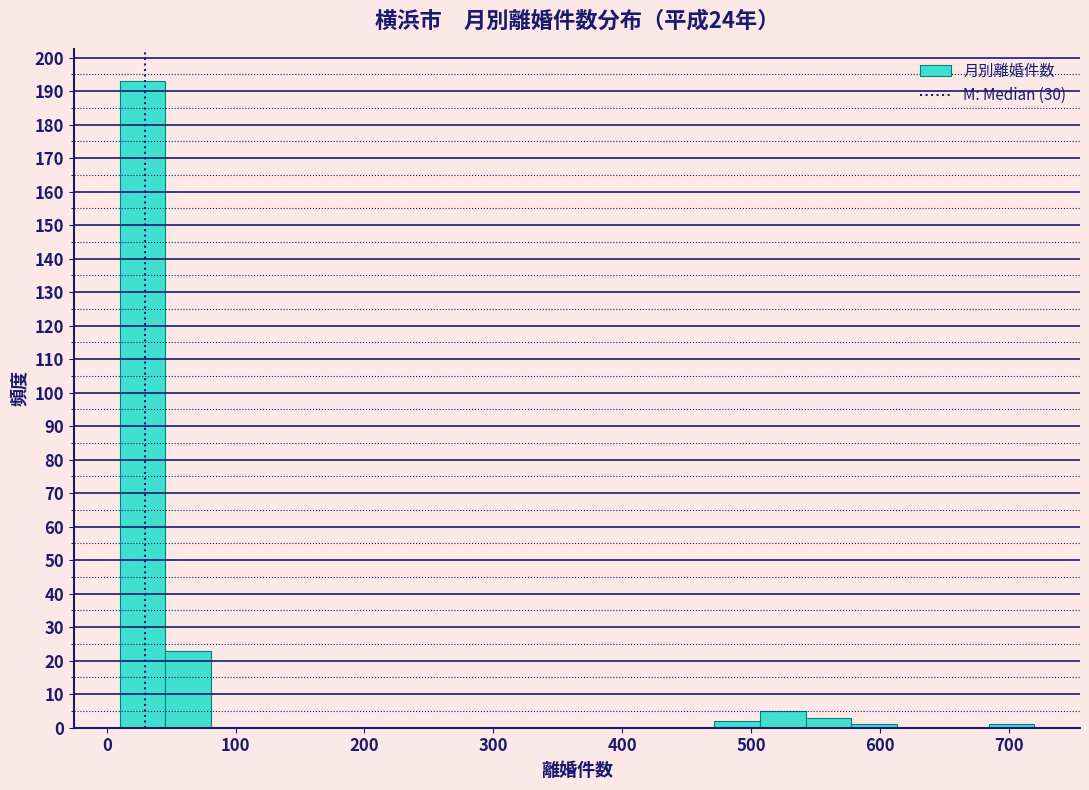

Around what value on the x-axis is the tallest bar? Give the approximate position of its centre, as read against the axis.

30